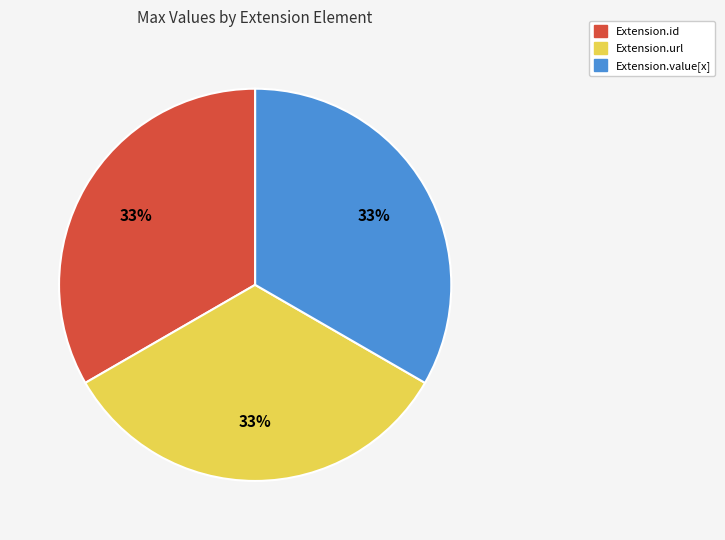

How many segments does this pie chart have?

3